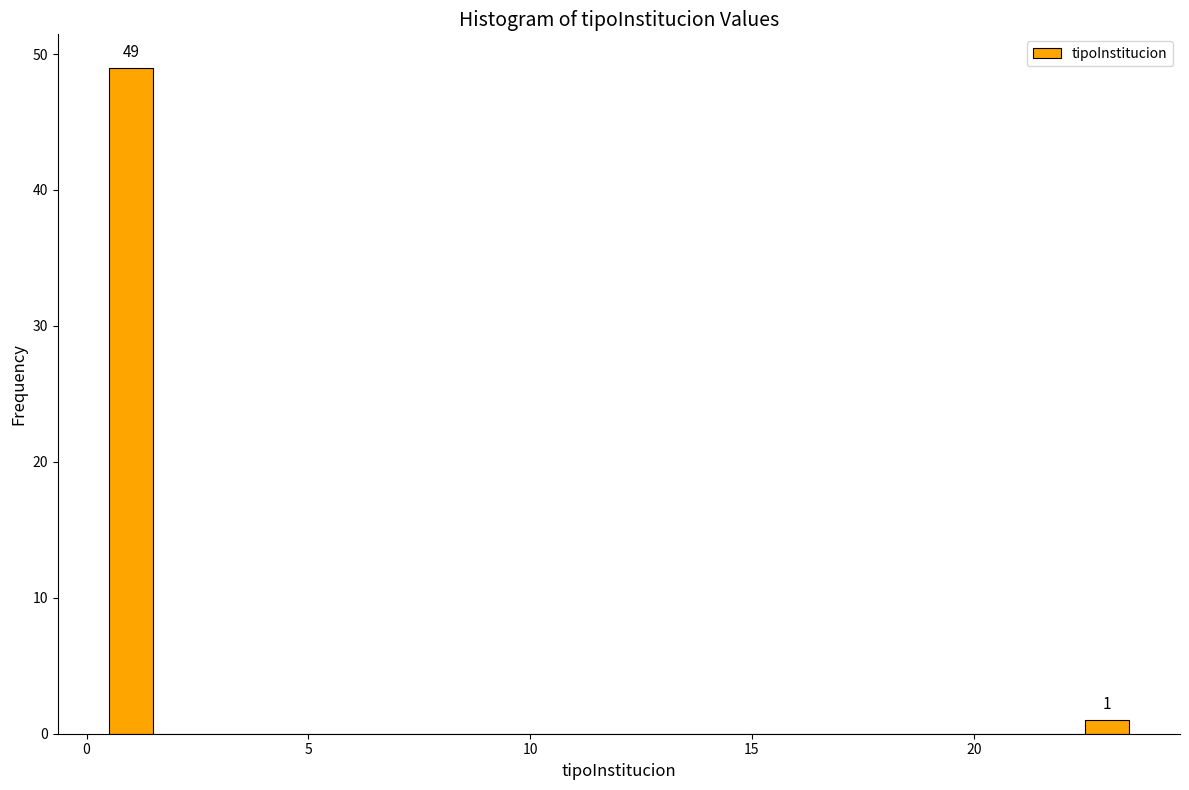

Read against the x-axis, roughly where is the centre of the tallest bar?

1.0